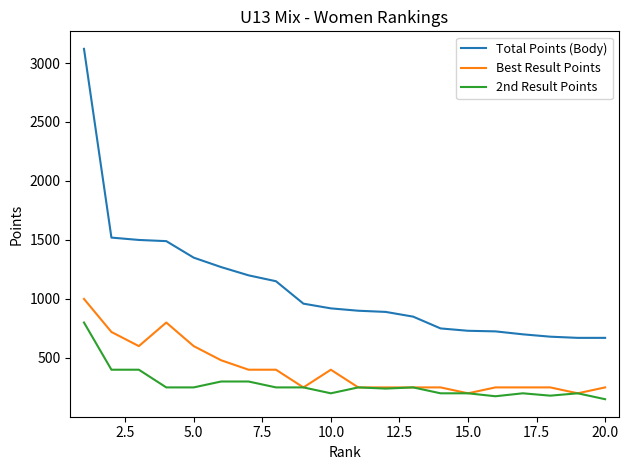

List the series in order of their peak value, highest first.

Total Points (Body), Best Result Points, 2nd Result Points